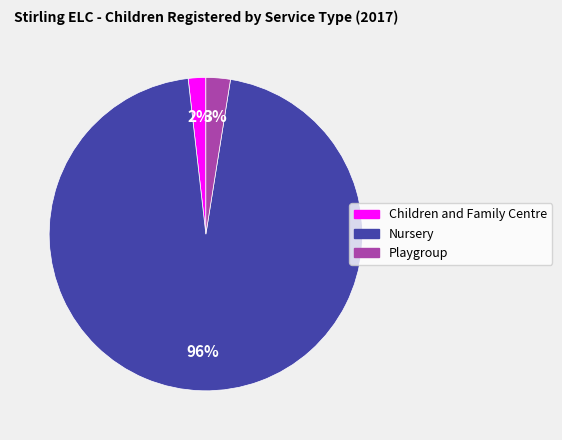

Rank the categories by value from highest to lowest.

Nursery, Playgroup, Children and Family Centre